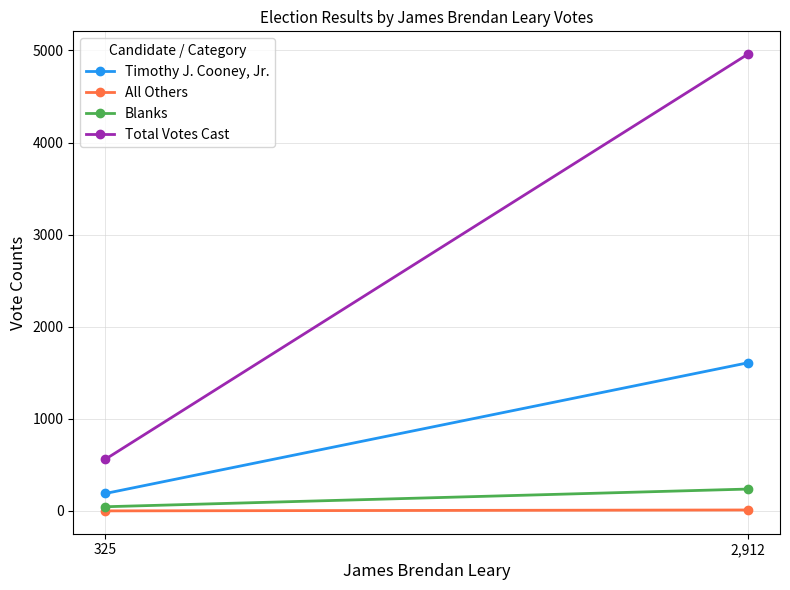

What is the sum of all Blanks values?

284